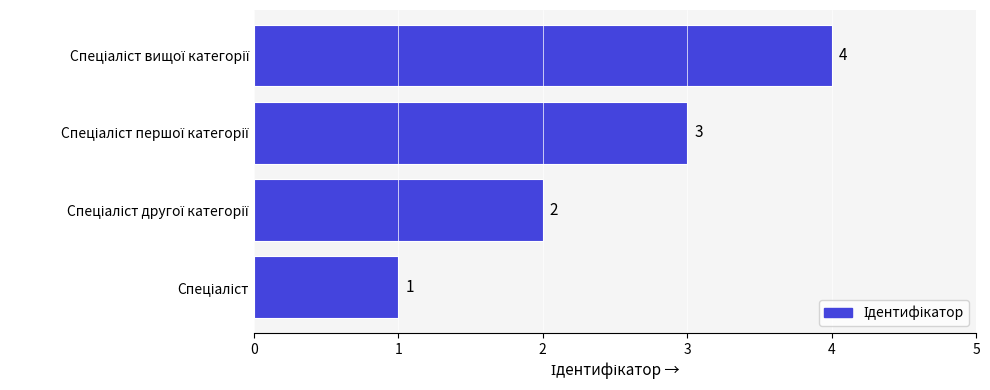

What is the difference between the maximum and minimum values?

3